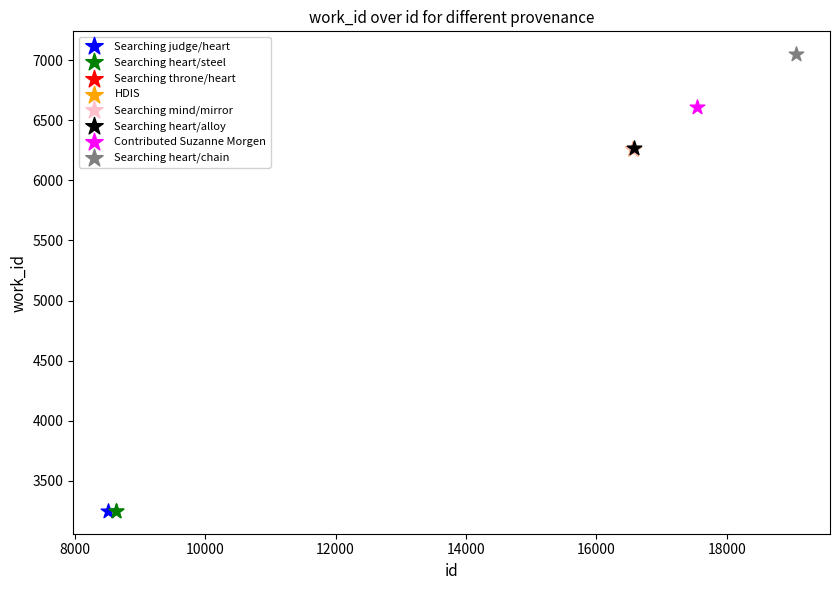

Which series contains the highest Y value?

Searching heart/chain